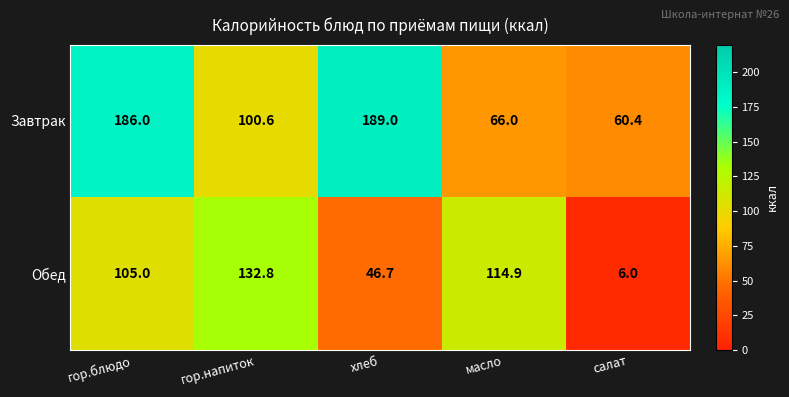

What is the minimum value shown in the chart?

6.0